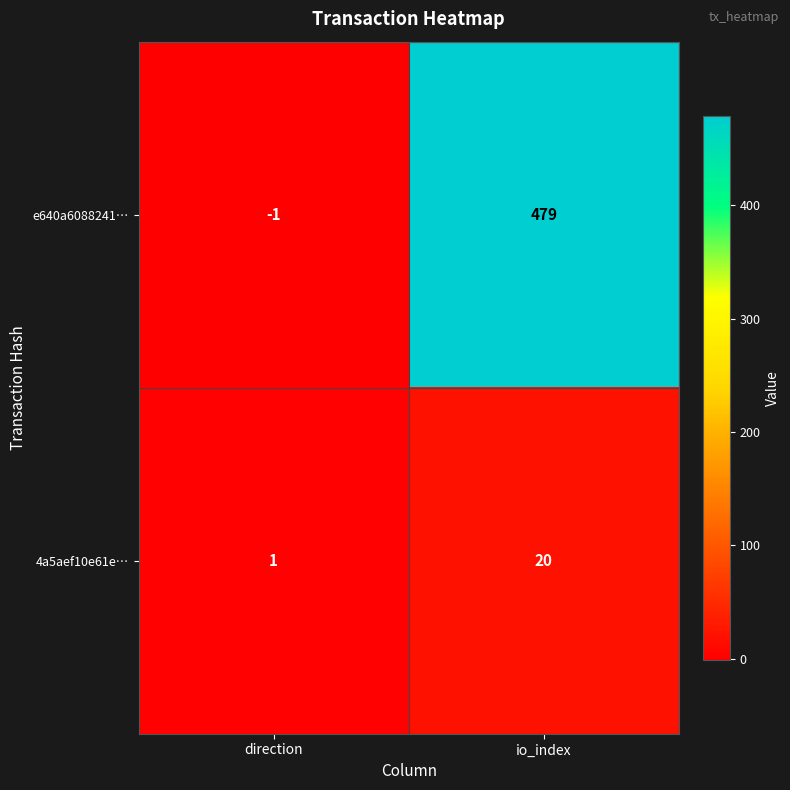

At which label is 4a5aef10e61e… closest to 10?

direction